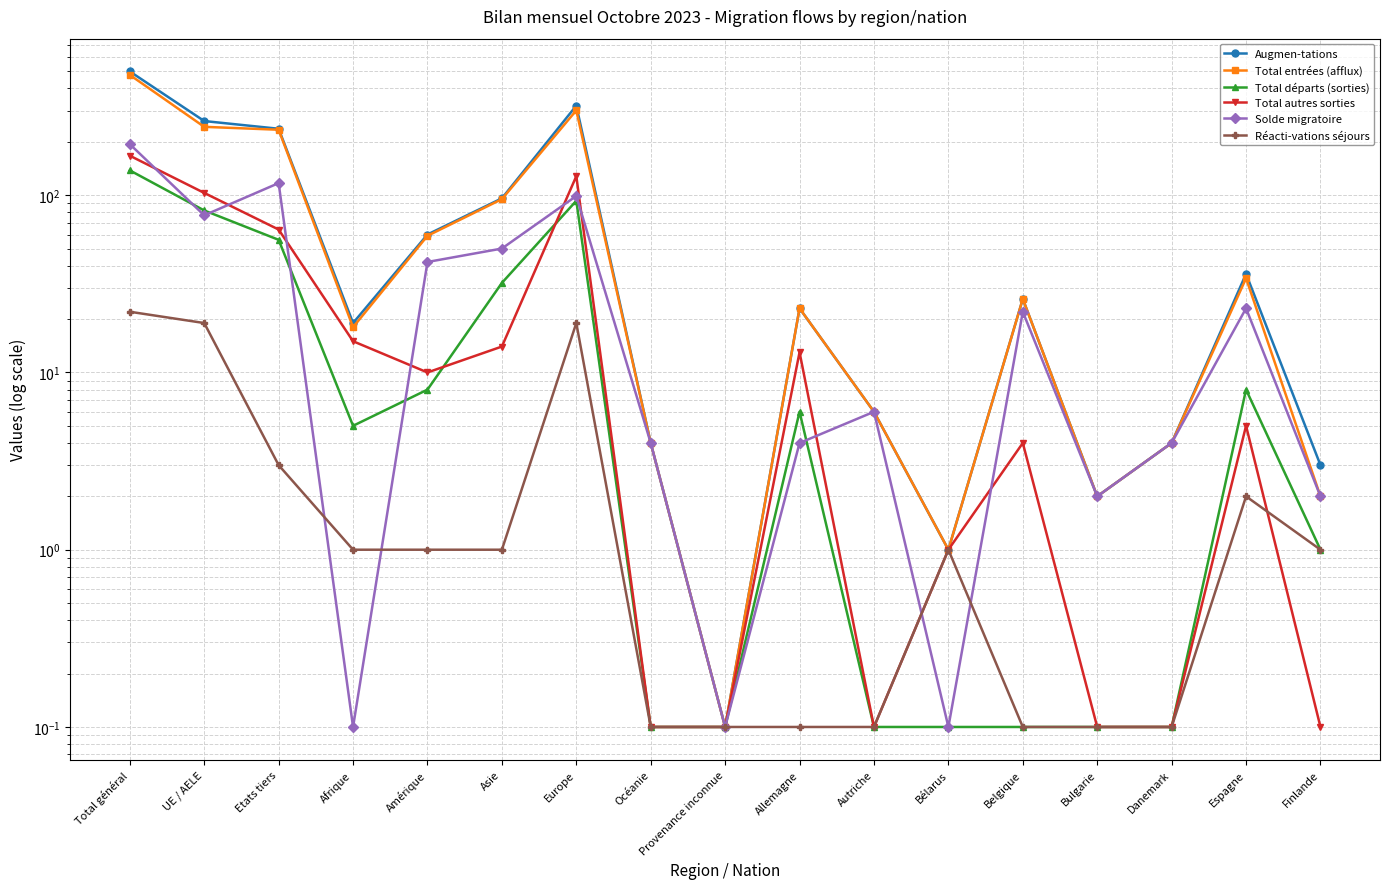

At Bélarus, list the series in order from largest to smallest.

Augmen-tations, Total entrées (afflux), Total autres sorties, Réacti-vations séjours, Total départs (sorties), Solde migratoire